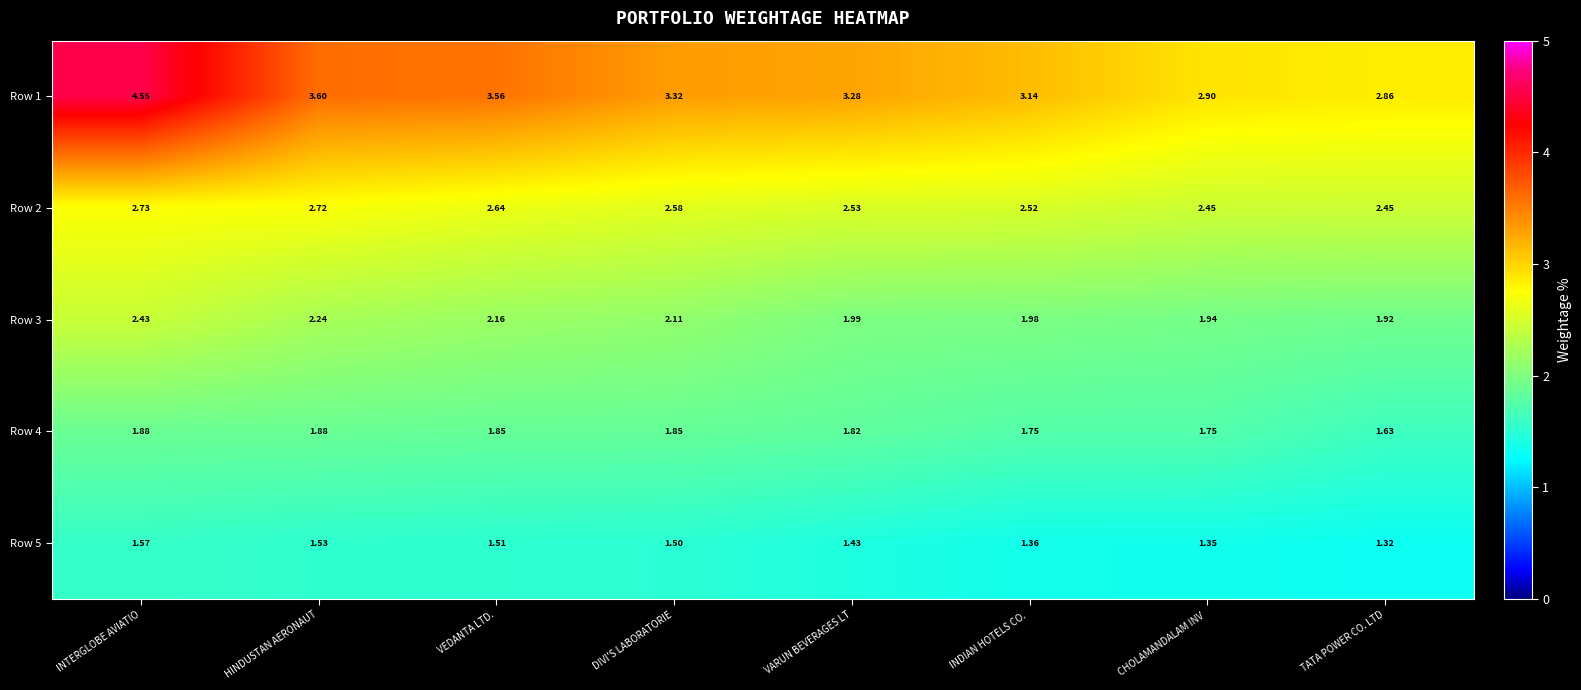

Which series has the widest spread of values?

Row 1